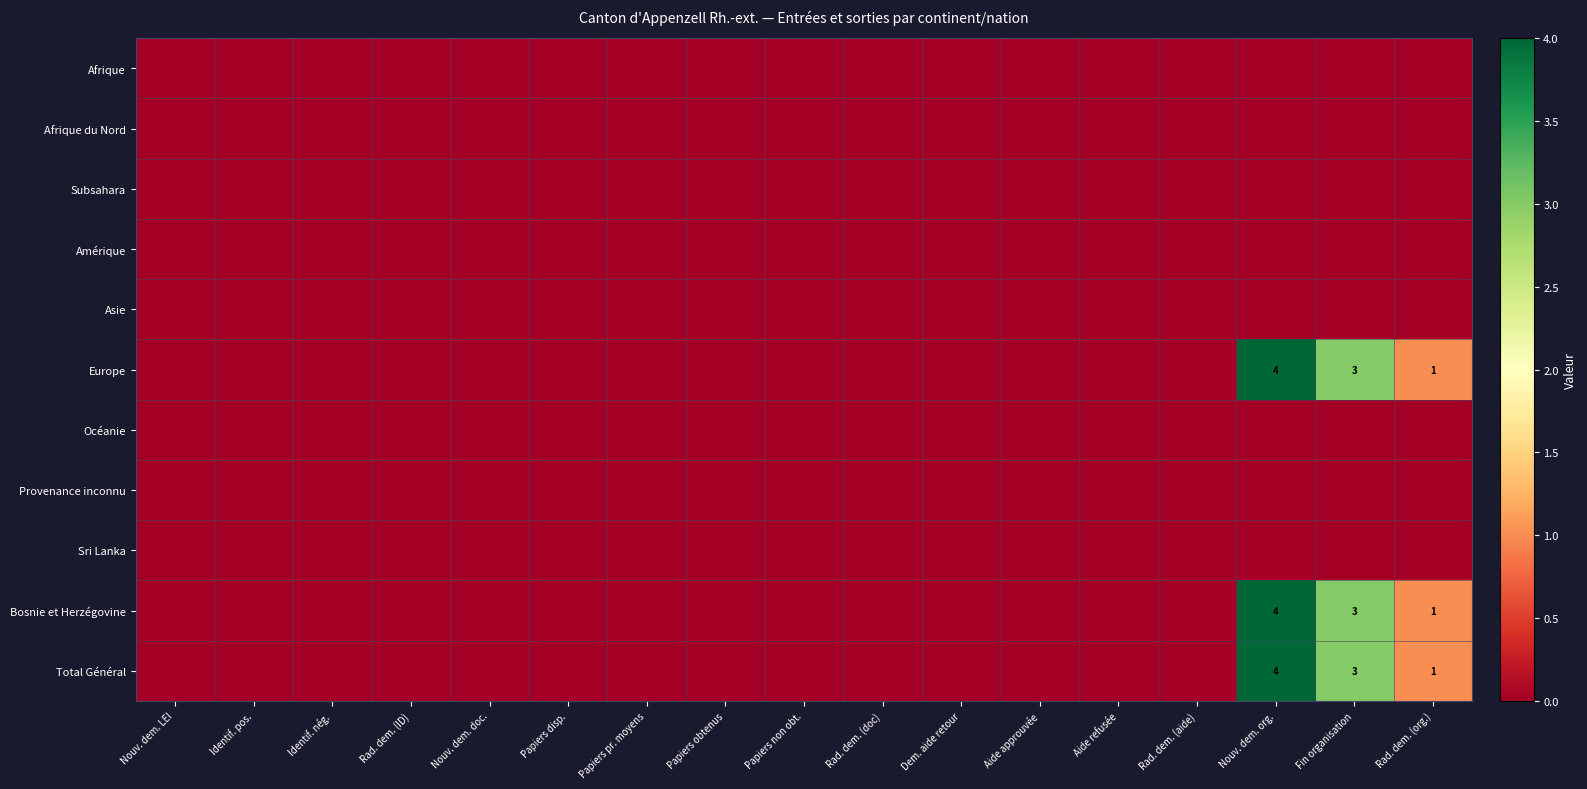

The value of Europe at Nouv. dem. org. is 2. True or false?

False